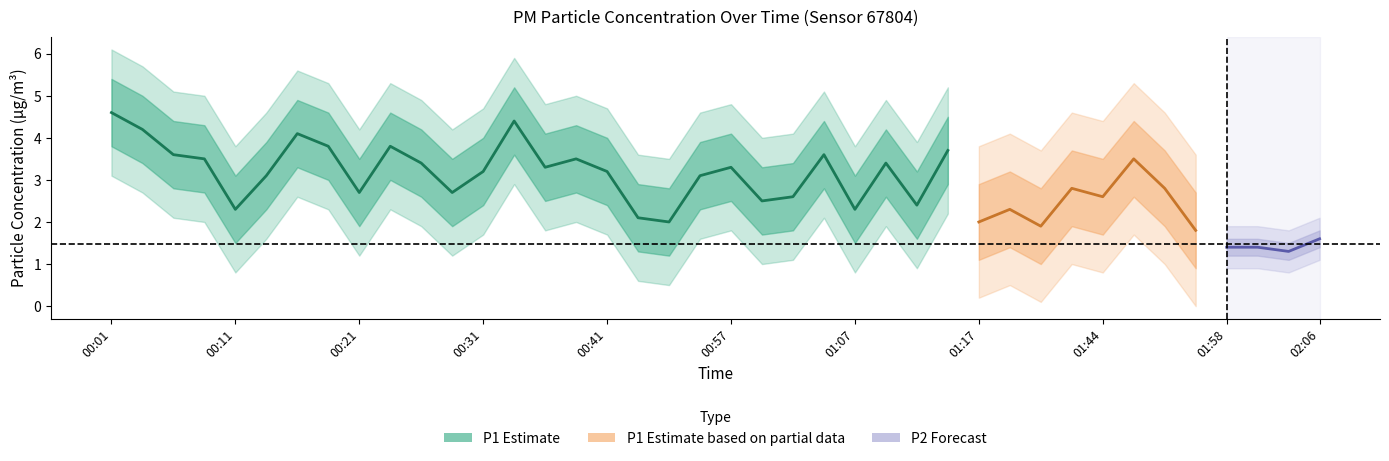

At which category does P1 reach its first local valley?

00:11